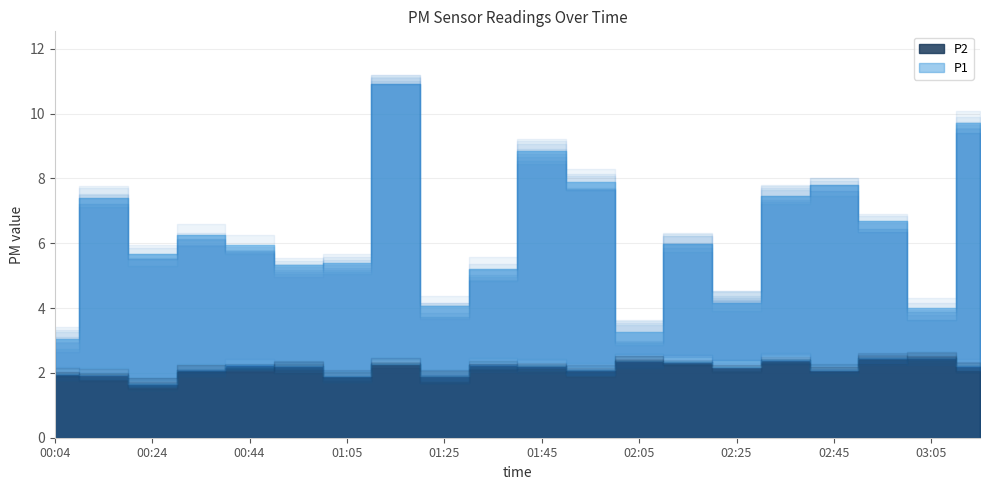

Reading left to right, what are all the values shown in this chart?

P1: 00:04=3.0	00:14=7.4	00:24=5.7	00:34=6.2	00:44=5.9	00:55=5.3	01:05=5.4	01:15=10.9	01:25=4.1	01:35=5.2	01:45=8.8	01:55=7.9	02:05=3.3	02:15=6.0	02:25=4.2	02:35=7.5	02:45=7.8	02:55=6.7	03:05=4.0	03:15=9.7
P2: 00:04=2.0	00:14=1.9	00:24=1.7	00:34=2.1	00:44=2.2	00:55=2.2	01:05=1.9	01:15=2.3	01:25=1.9	01:35=2.2	01:45=2.2	01:55=2.1	02:05=2.4	02:15=2.4	02:25=2.2	02:35=2.4	02:45=2.1	02:55=2.5	03:05=2.5	03:15=2.2